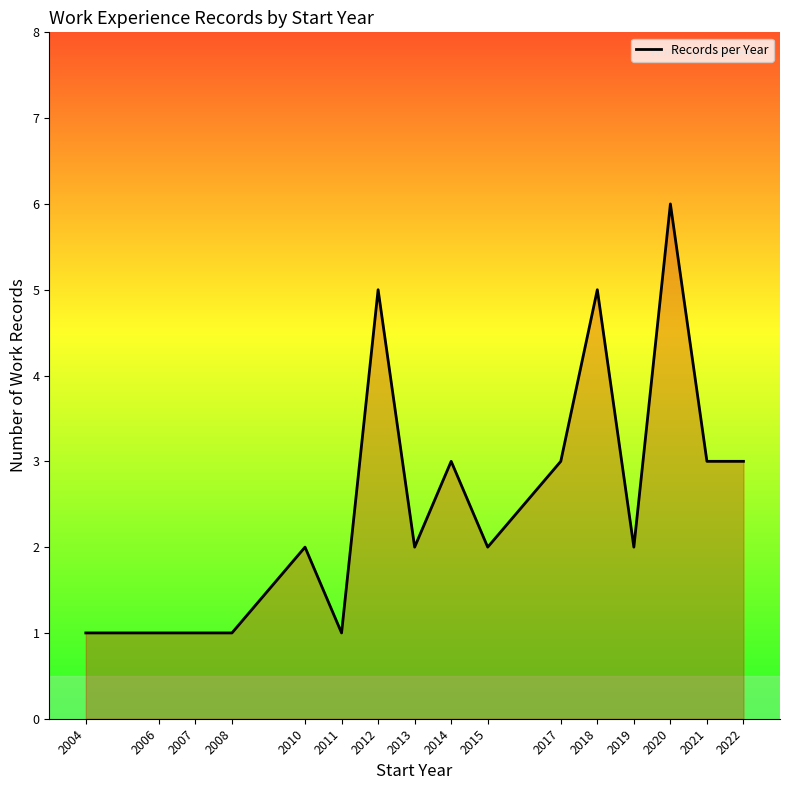

The chart shows a value of 1 at 2011. True or false?

True